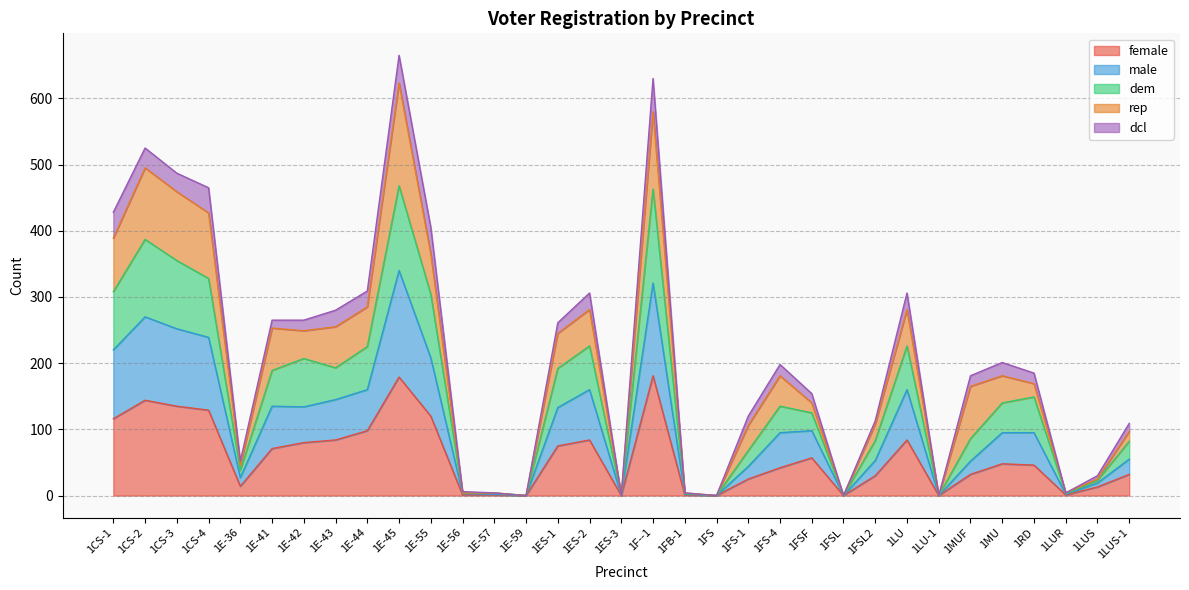

How many positive values does the female series have?

28